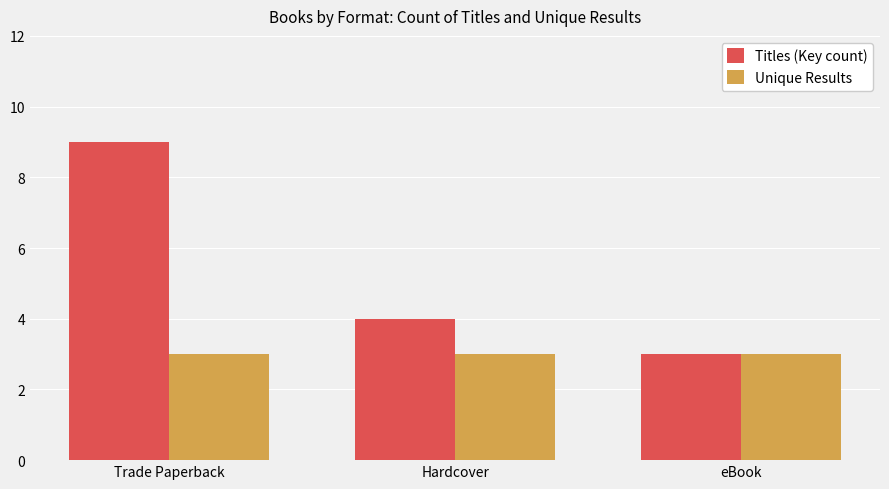

Which series has the widest spread of values?

Titles (Key count)